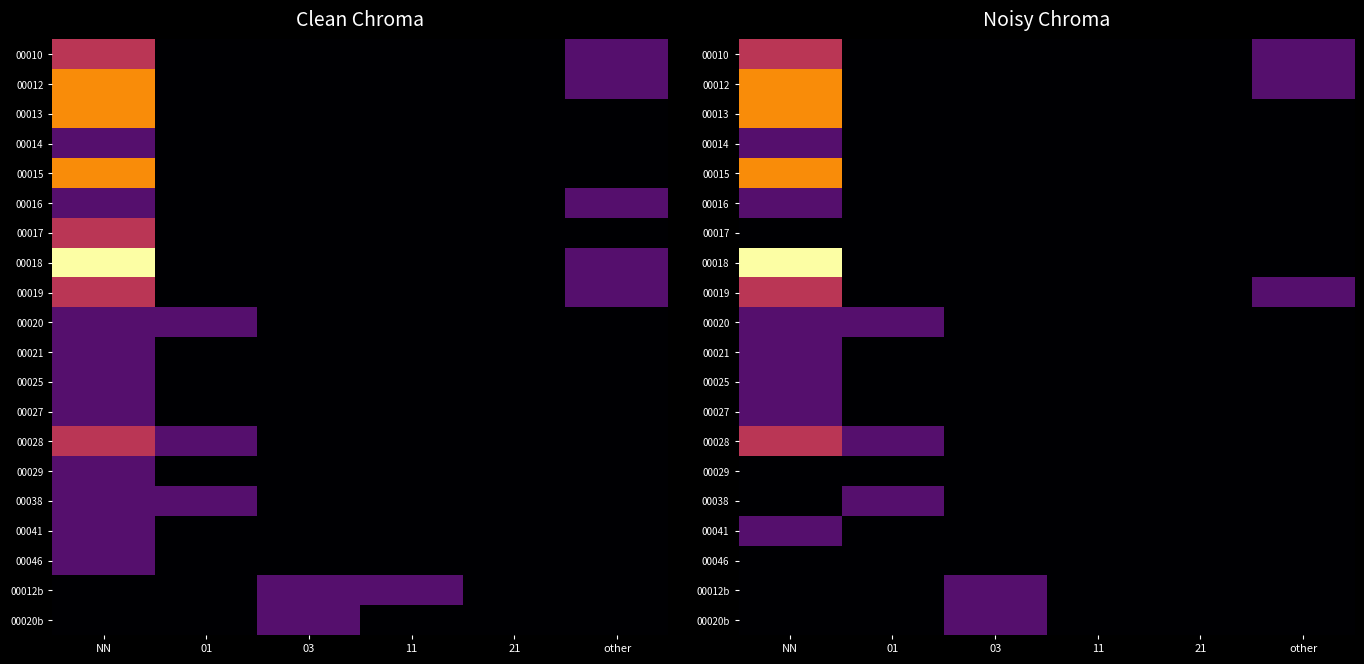

The value of 00041 at 03 is -0.2. True or false?

False